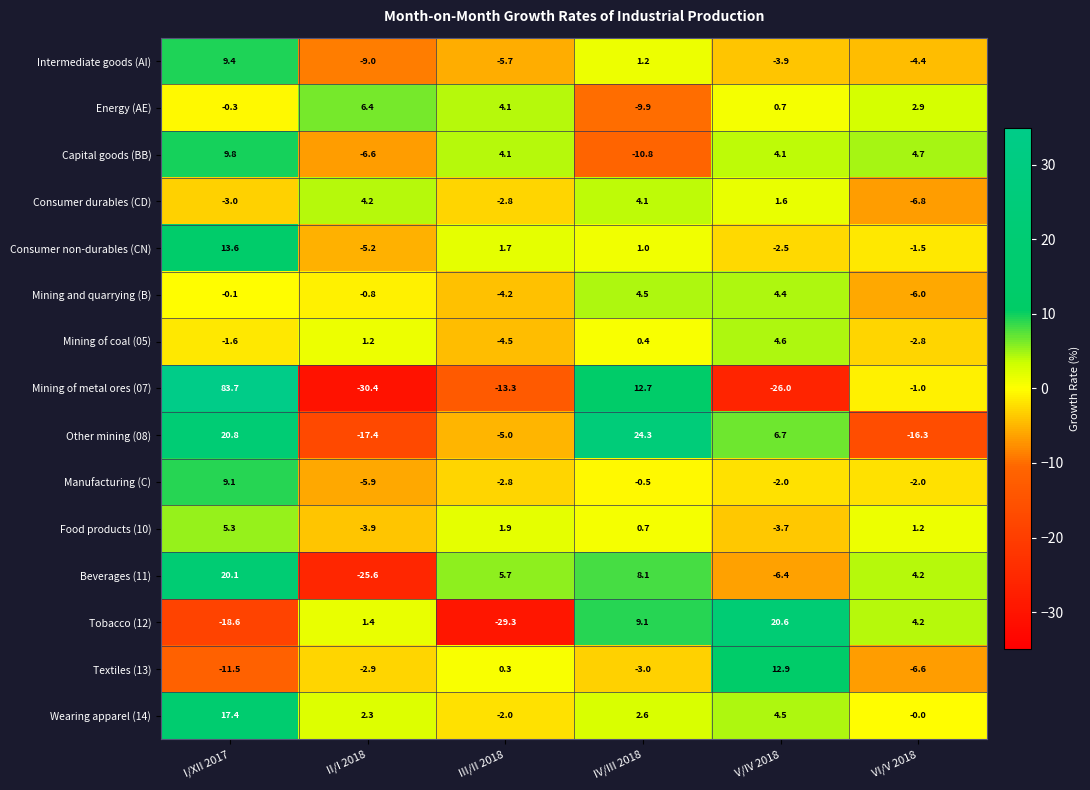

Which label corresponds to the smallest value in the chart?

II/I 2018